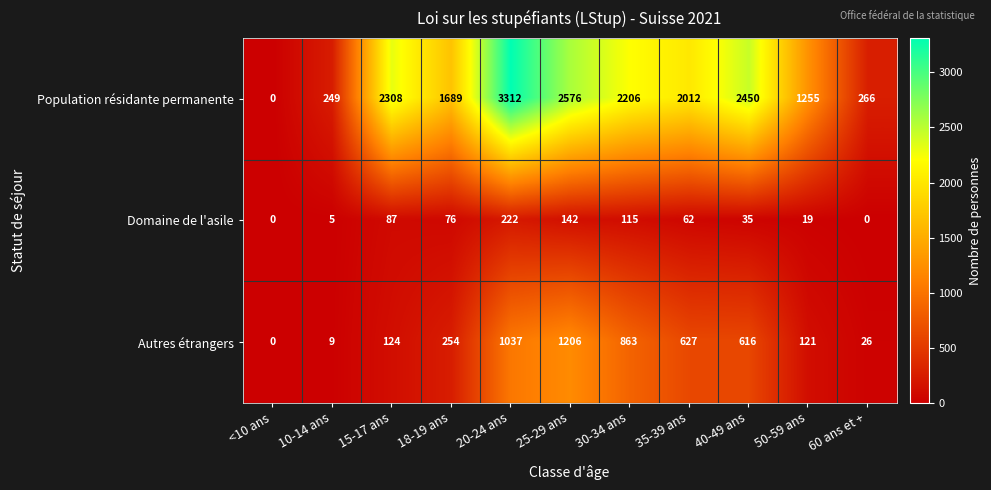

What is the total value across all series at 50-59 ans?

1395